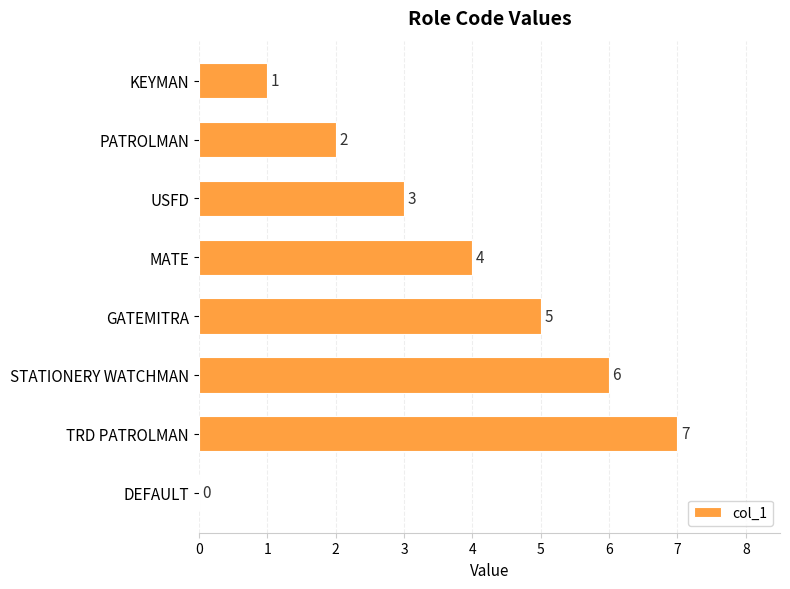

What is the maximum value shown in the chart?

7